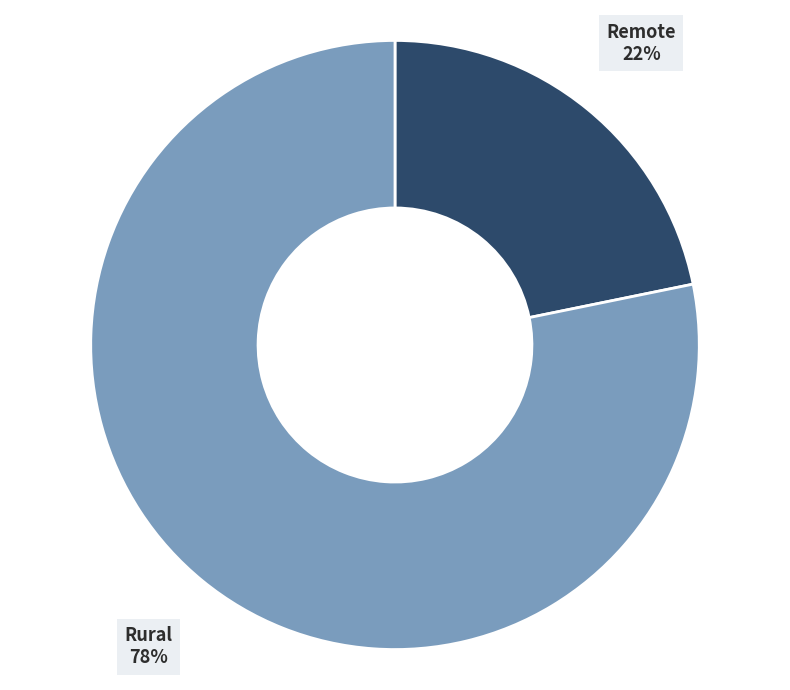

Does Rural represent more than half of the total?

Yes